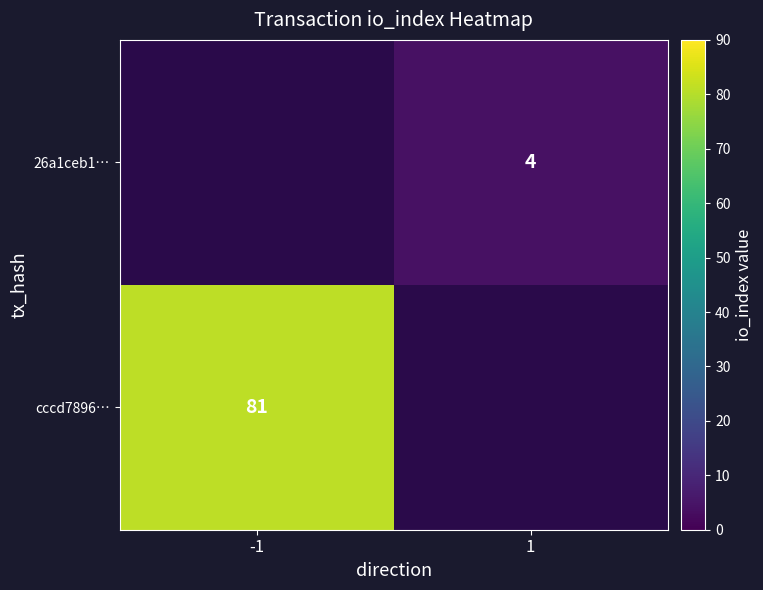

The value of 26a1ceb1… at 1 is 5. True or false?

False